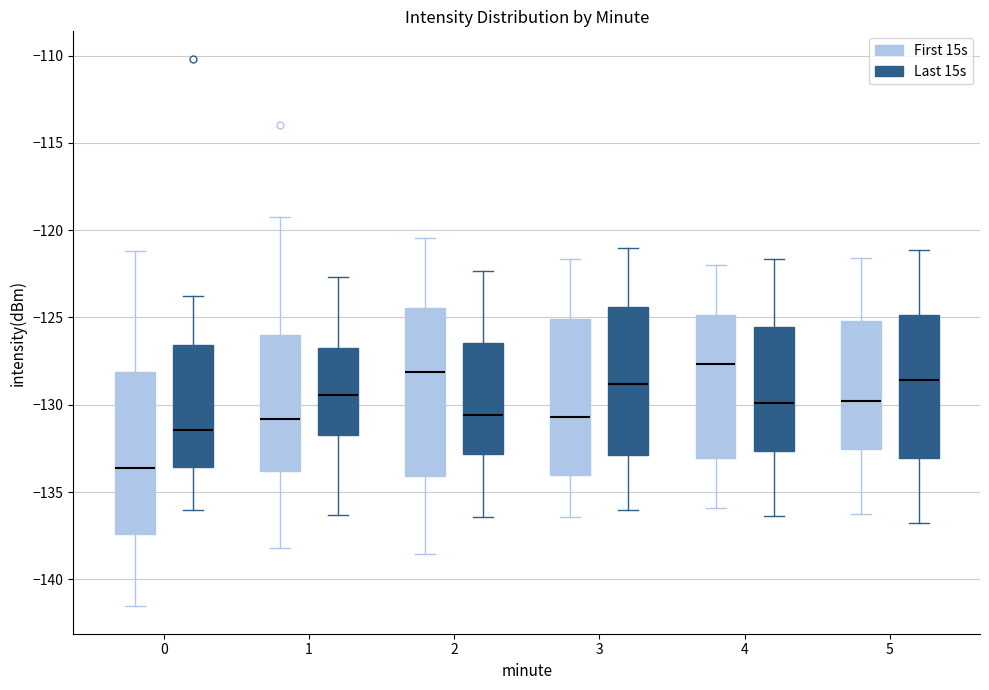

Reading left to right, transcribe this box plot: for each box, give where its median line is, the range the box spans, and where its two whiskers end, as read against the y-axis. The values are not printed on the chart, so give them approximately, as read against the axis.

0 (First 15s): median -133.5, box -137.5 to -128.0, whiskers -141.5 to -121.0
0 (Last 15s): median -131.5, box -133.5 to -126.5, whiskers -136.0 to -124.0
1 (First 15s): median -131.0, box -134.0 to -126.0, whiskers -138.0 to -119.0
1 (Last 15s): median -129.5, box -131.5 to -126.5, whiskers -136.5 to -122.5
2 (First 15s): median -128.0, box -134.0 to -124.5, whiskers -138.5 to -120.5
2 (Last 15s): median -130.5, box -133.0 to -126.5, whiskers -136.5 to -122.5
3 (First 15s): median -130.5, box -134.0 to -125.0, whiskers -136.5 to -121.5
3 (Last 15s): median -129.0, box -133.0 to -124.5, whiskers -136.0 to -121.0
4 (First 15s): median -127.5, box -133.0 to -125.0, whiskers -136.0 to -122.0
4 (Last 15s): median -130.0, box -132.5 to -125.5, whiskers -136.5 to -121.5
5 (First 15s): median -130.0, box -132.5 to -125.0, whiskers -136.0 to -121.5
5 (Last 15s): median -128.5, box -133.0 to -125.0, whiskers -137.0 to -121.0